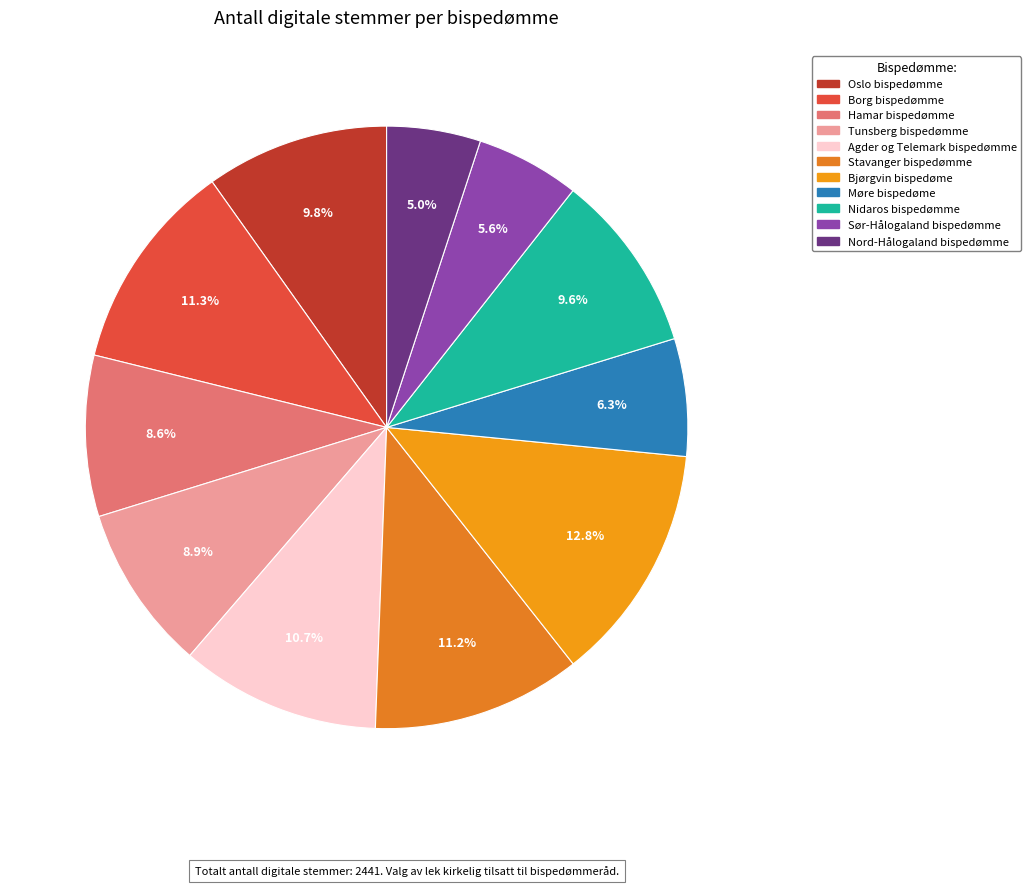

How many segments does this pie chart have?

11